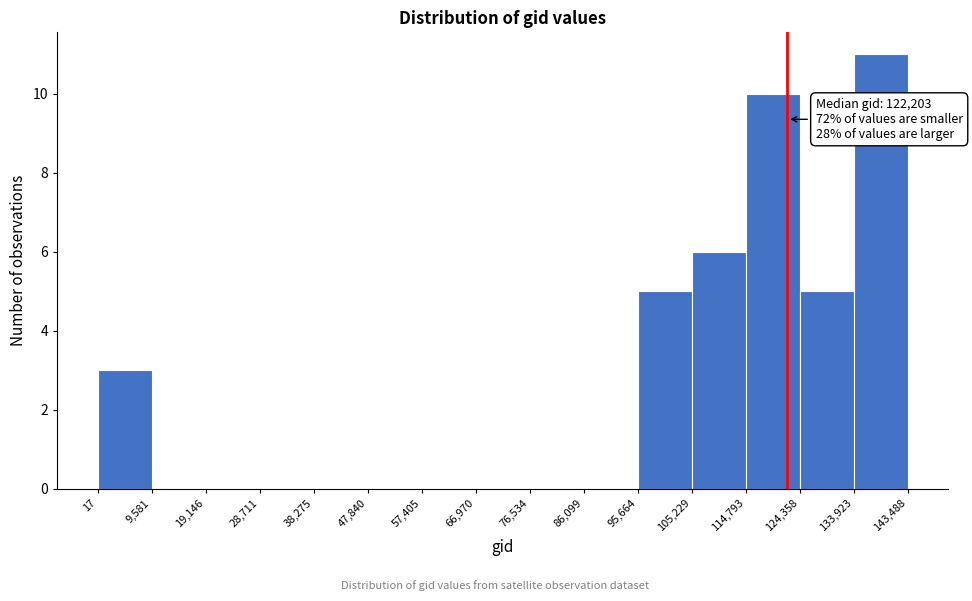

Over which range of the x-axis is the bar tallest?

133,923 to 143,488